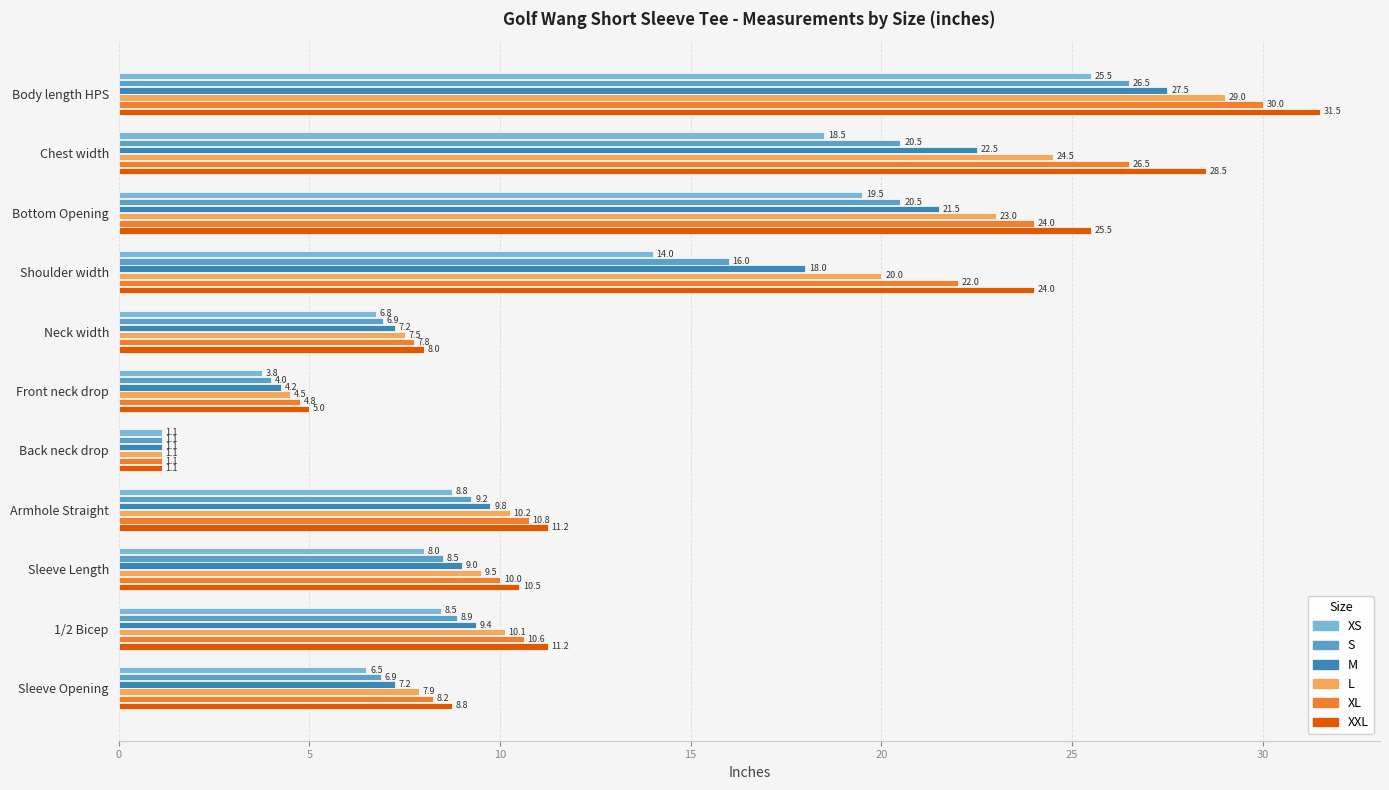

What is the difference between the highest and lowest values at Shoulder width?

10.0